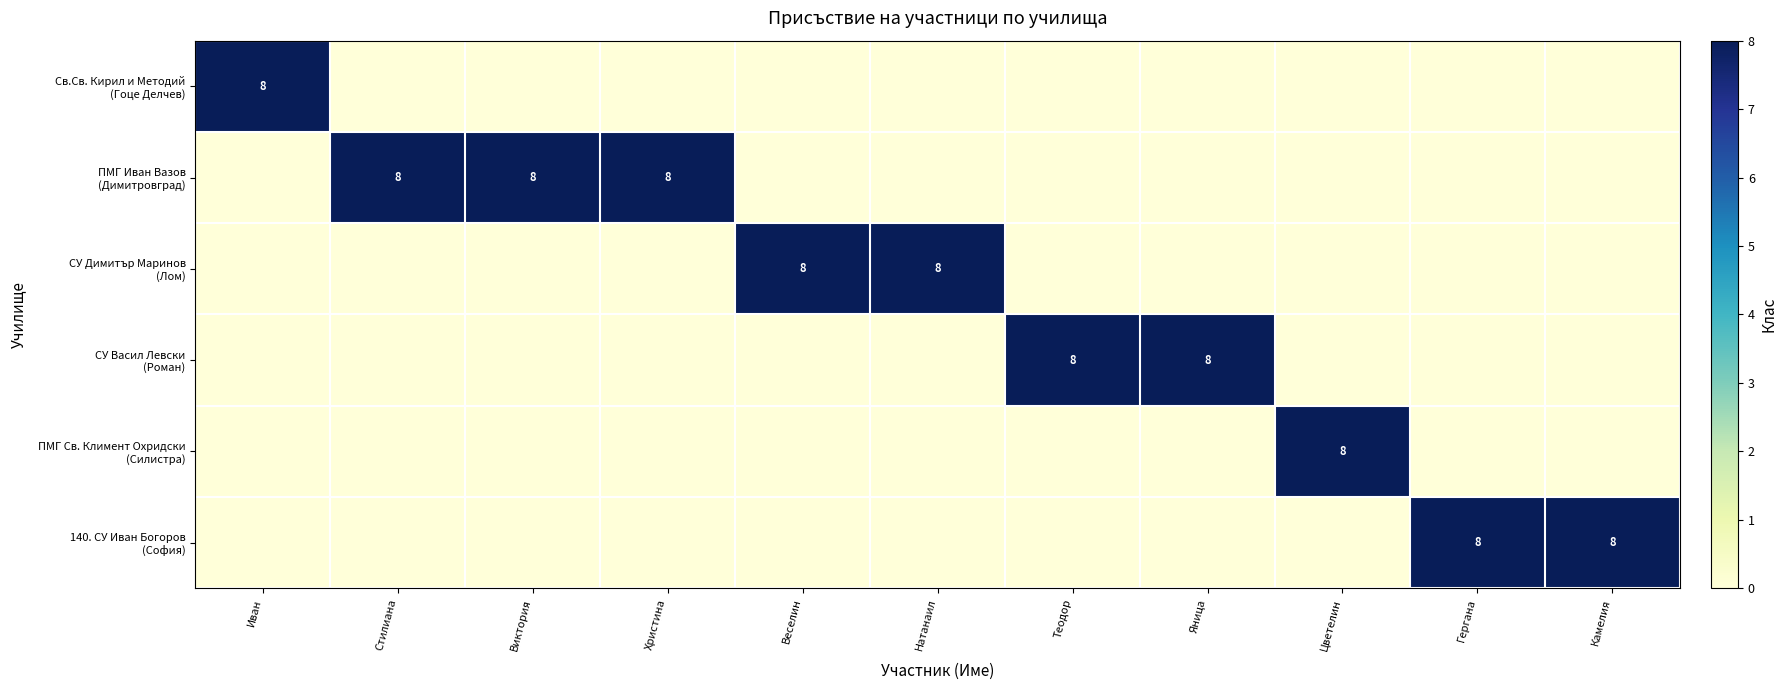

How many data points in СУ Димитър Маринов (Лом) are above 0?

2